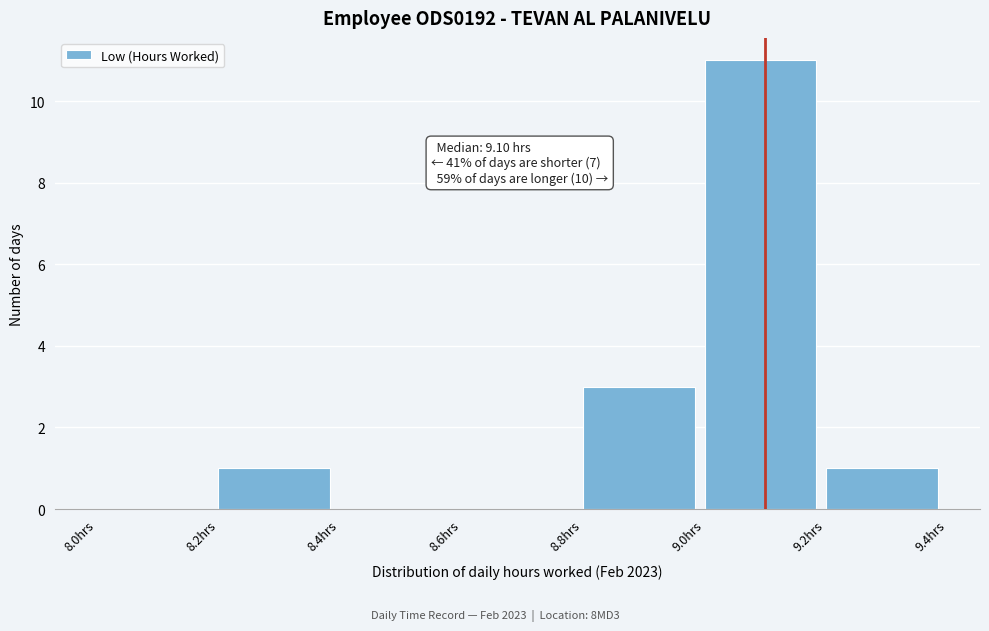

Over which range of the x-axis is the bar tallest?

9.0 to 9.2